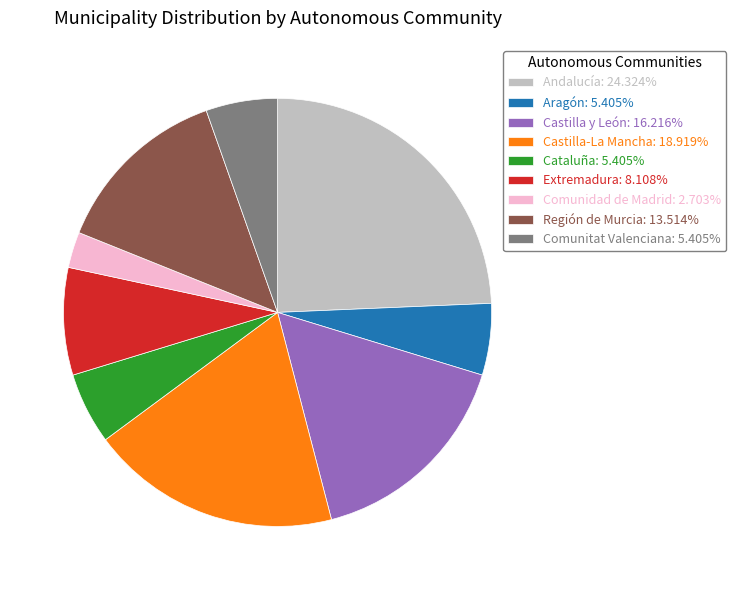

Combined, do Cataluña: 5.405% and Comunitat Valenciana: 5.405% account for over 50%?

No